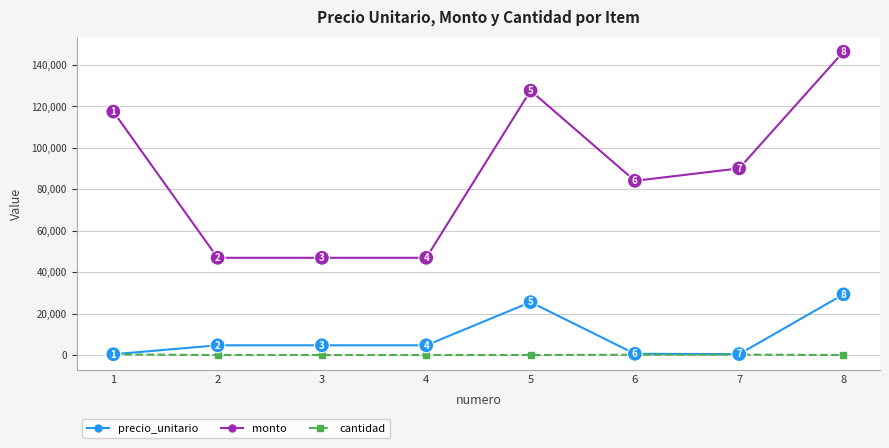

True or false: precio_unitario and cantidad cross at least once.

False